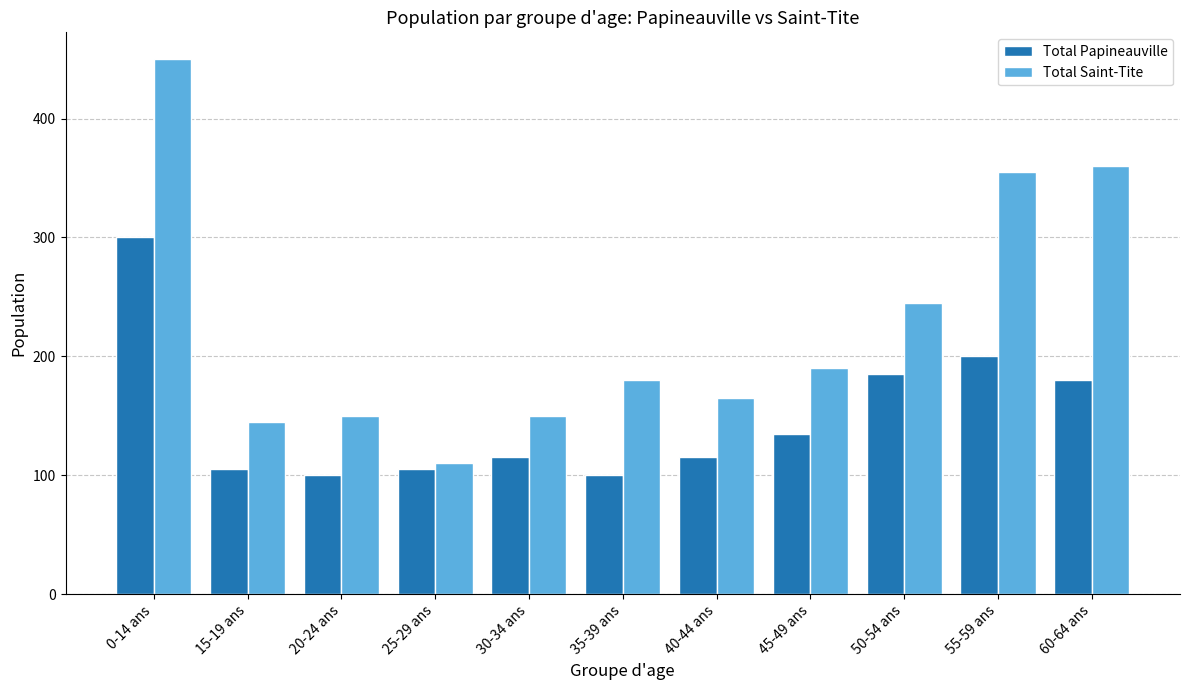

Which series has the largest range (max minus min)?

Total Saint-Tite